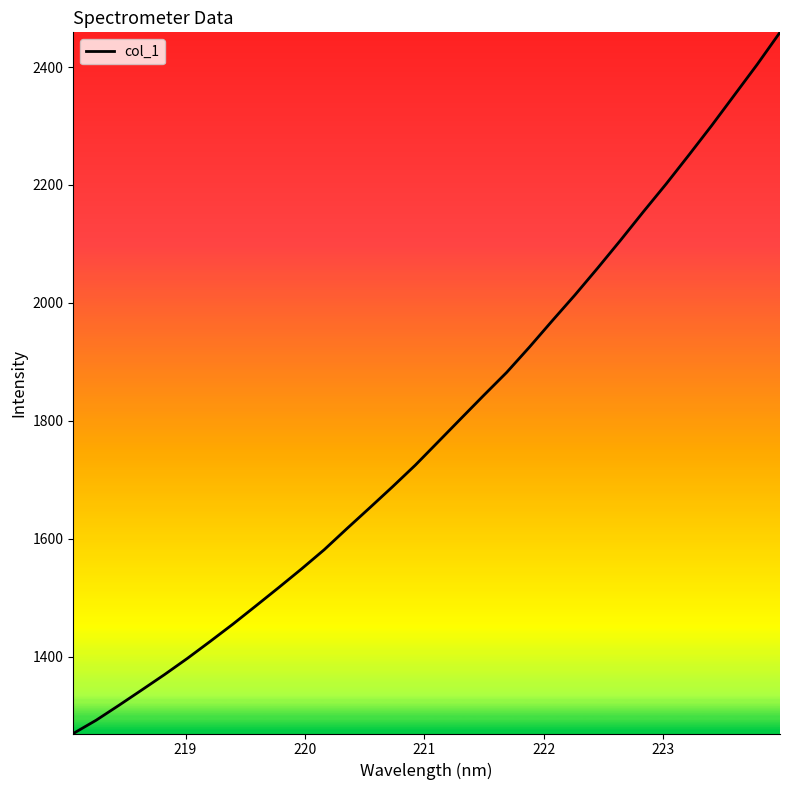

What is the smallest value displayed?

1270.2